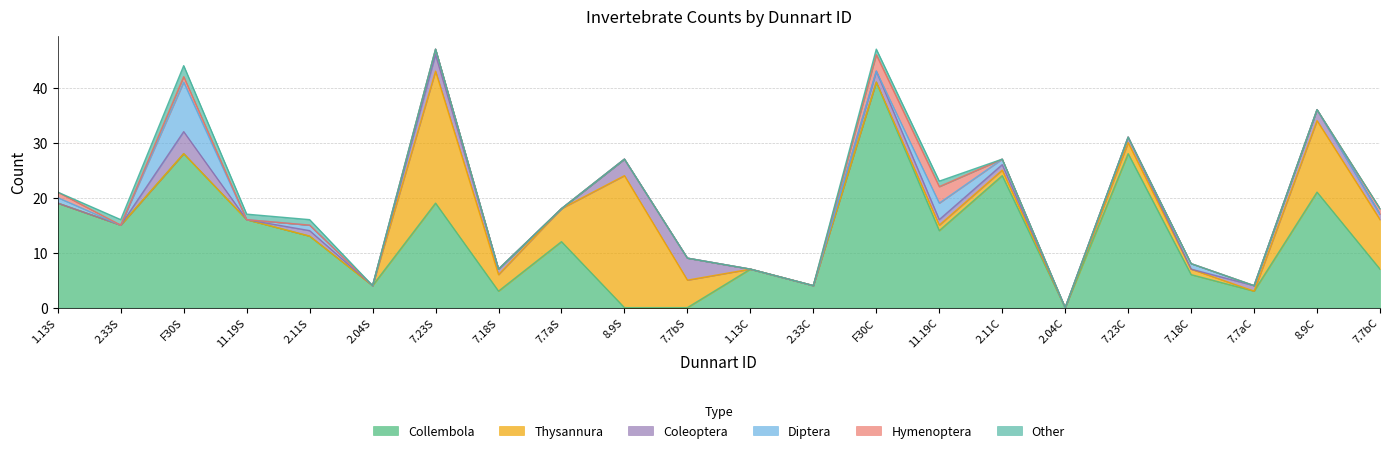

Rank the series at 11.19S from highest to lowest value.

Collembola, Other, Thysannura, Coleoptera, Diptera, Hymenoptera